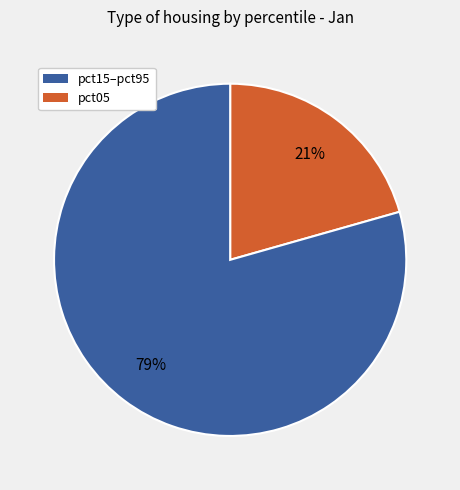

How many slices are in this pie chart?

2